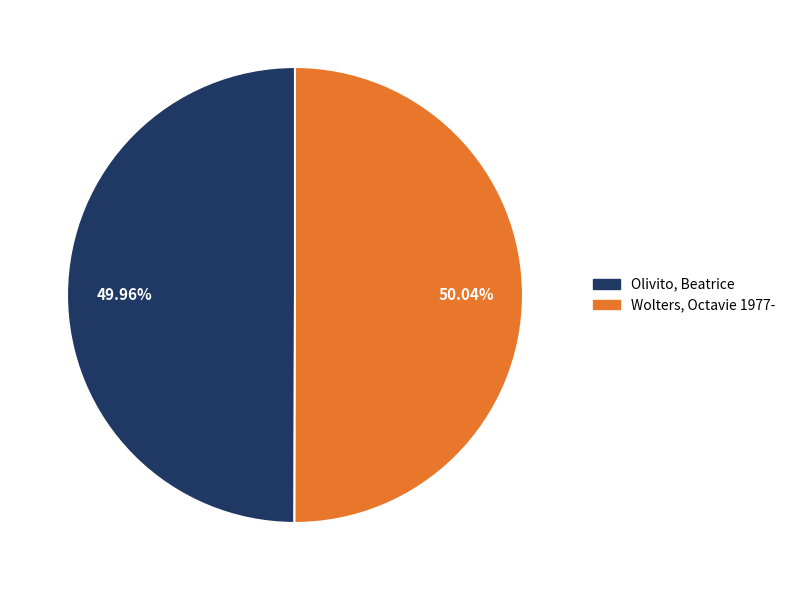

Is there any slice that represents more than half of the pie?

Yes